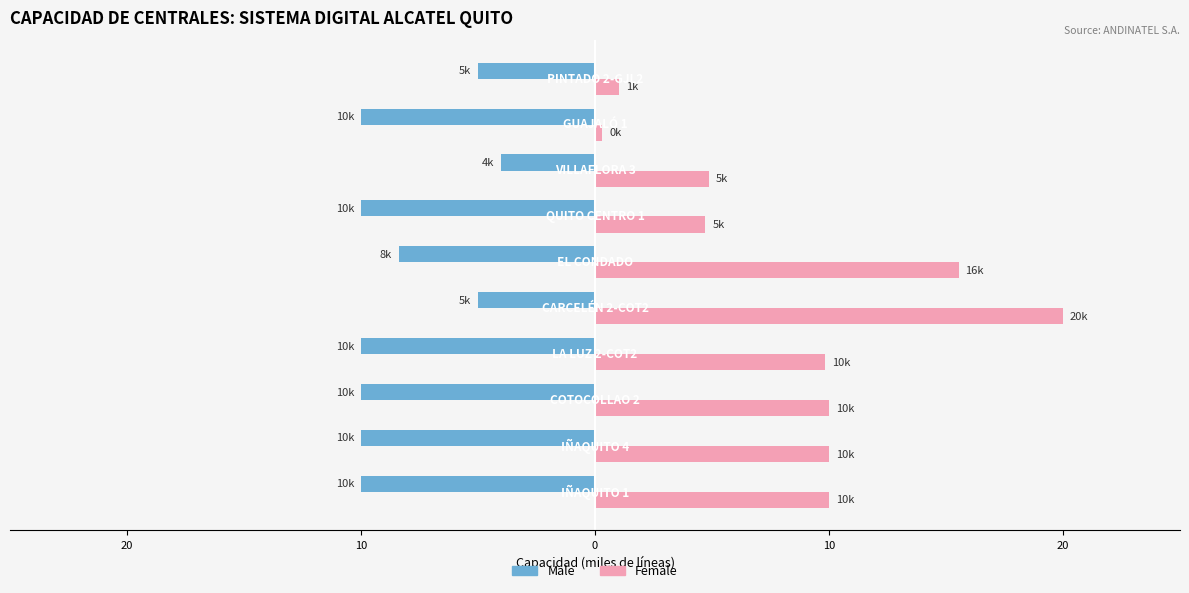

What are all the series names shown in the legend?

Male, Female